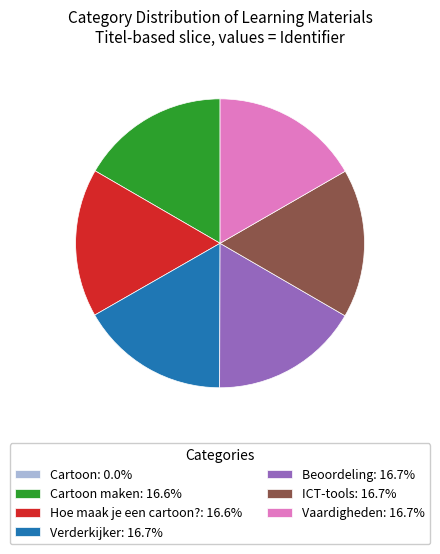

Do Cartoon maken: 16.6% and Vaardigheden: 16.7% together represent more than half of the pie?

No